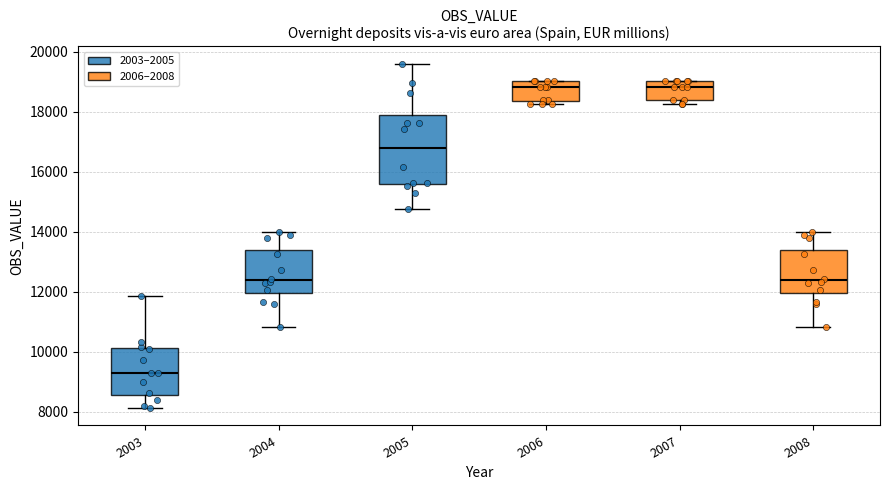

Reading left to right, read every box against the y-axis: the position of its median line, the range the box covers, and the ends of its whiskers. The values are not printed on the chart, so give them approximately, as read against the axis.

2003: median 9200, box 8600 to 10200, whiskers 8200 to 11800
2004: median 12400, box 12000 to 13400, whiskers 10800 to 14000
2005: median 16800, box 15600 to 17800, whiskers 14800 to 19600
2006: median 18800, box 18400 to 19000, whiskers 18200 to 19000
2007: median 18800, box 18400 to 19000, whiskers 18200 to 19000
2008: median 12400, box 12000 to 13400, whiskers 10800 to 14000